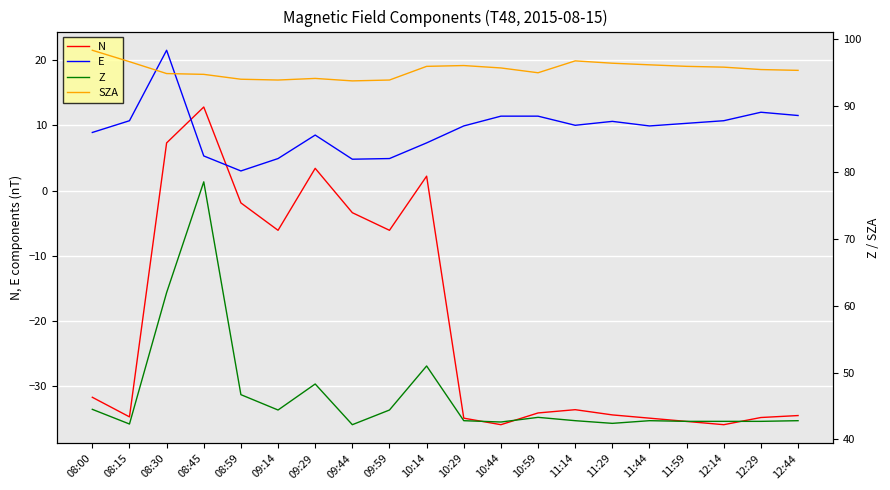

Is it true that E equals 18.1 at 10:44?

False